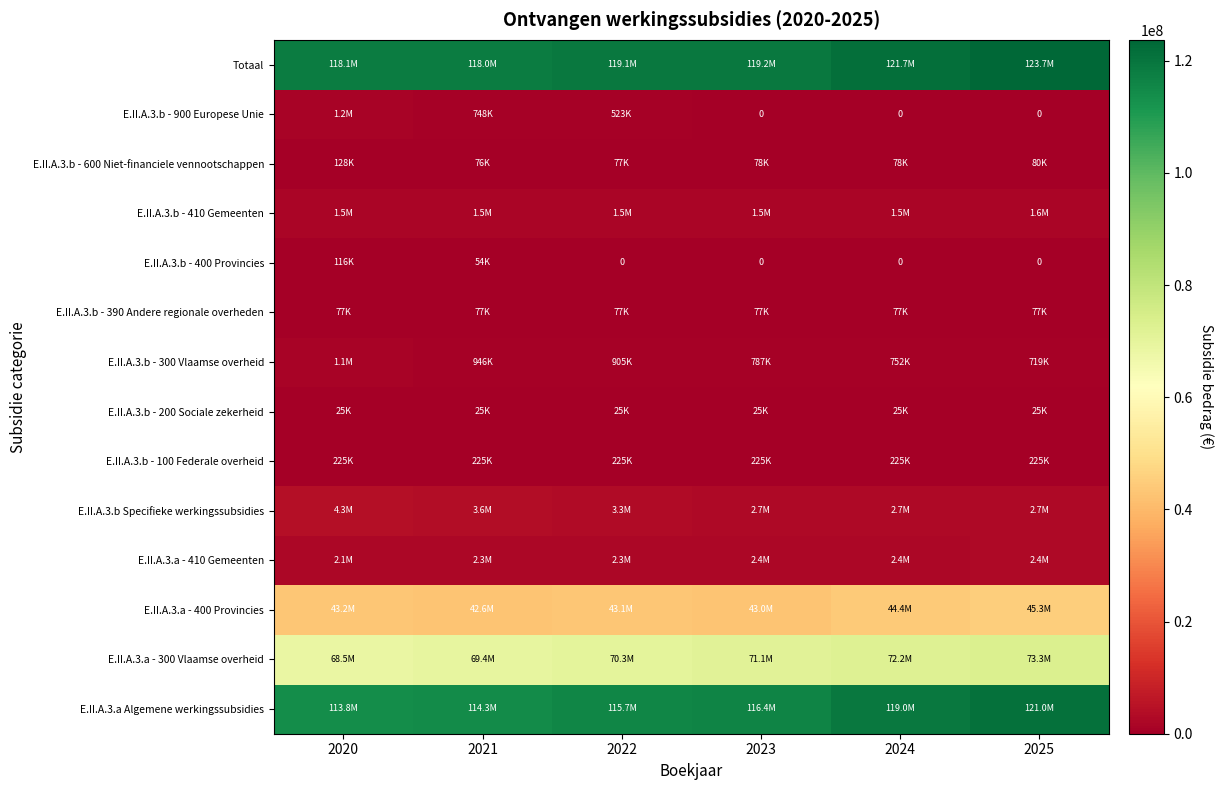

At how many categories does at least one series exceed 11721404?

6